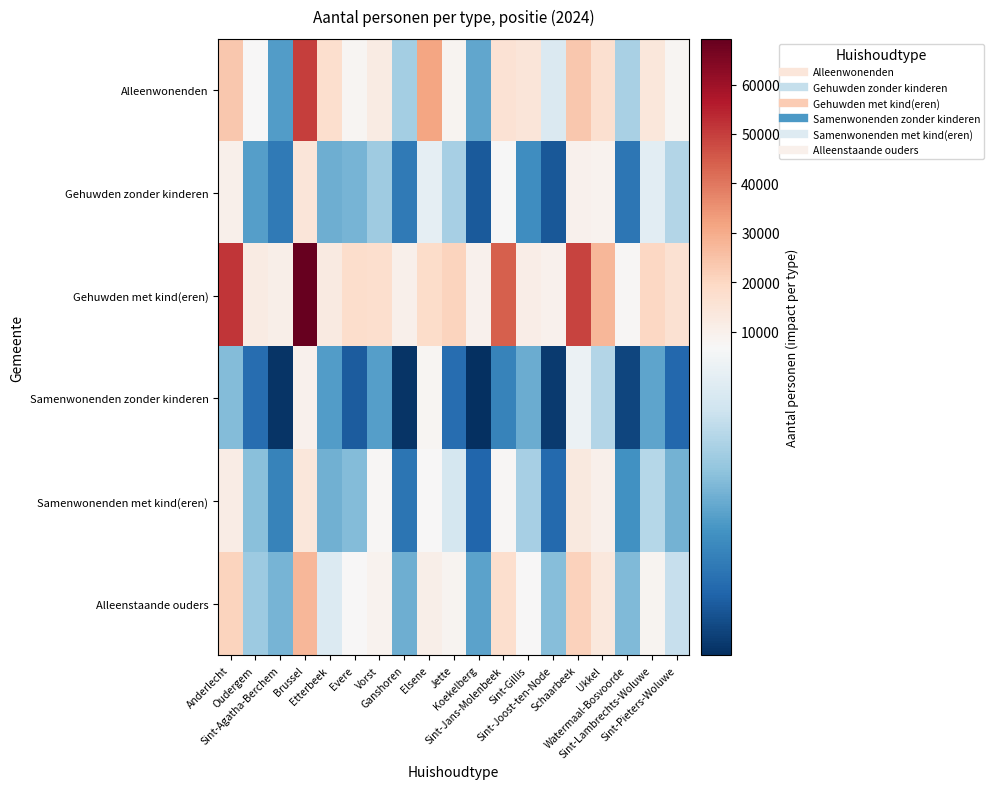

Which category has the lowest value across all series?

Koekelberg